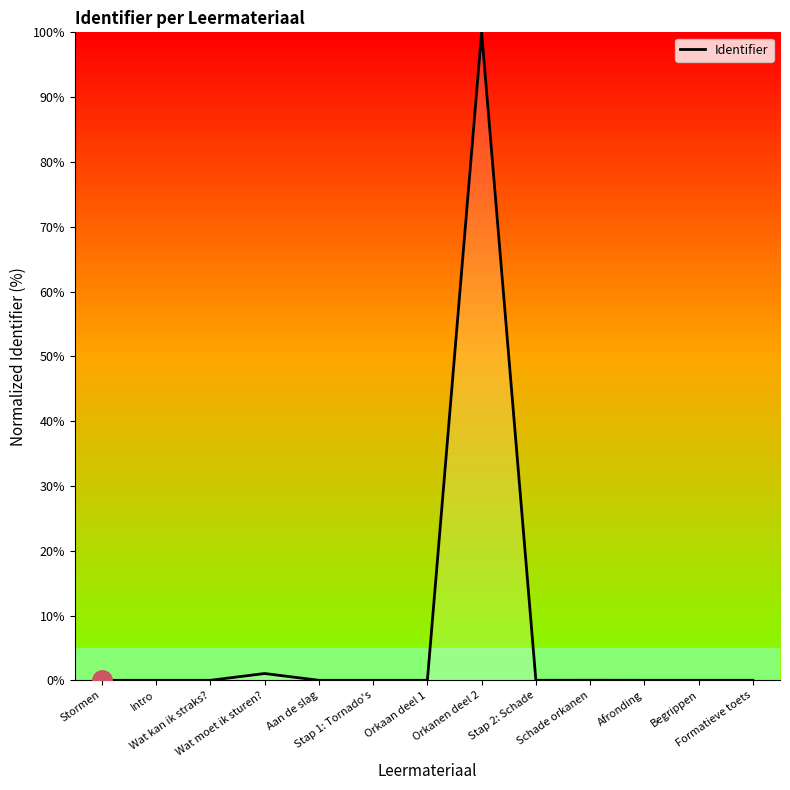

What is the maximum value shown in the chart?

100.0